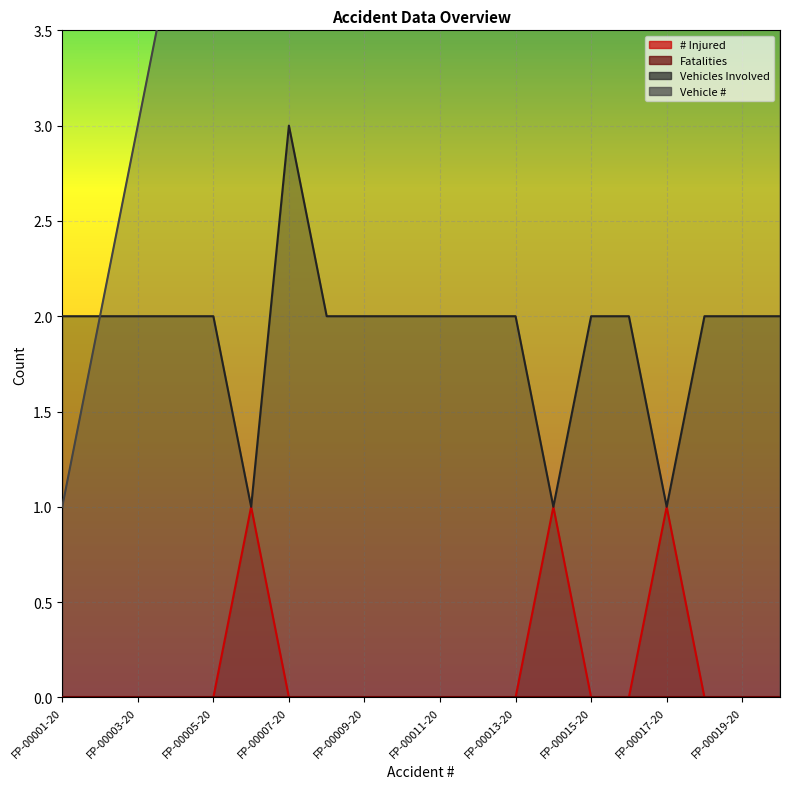

Reading left to right, extract all data points from this chart.

# Injured: 0	0	0	0	0	1	0	0	0	0	0	0	0	1	0	0	1	0	0	0
Vehicles Involved: 2	2	2	2	2	1	3	2	2	2	2	2	2	1	2	2	1	2	2	2
Vehicle #: 1	2	3	4	5	6	7	8	9	10	11	12	13	14	15	16	17	18	19	20